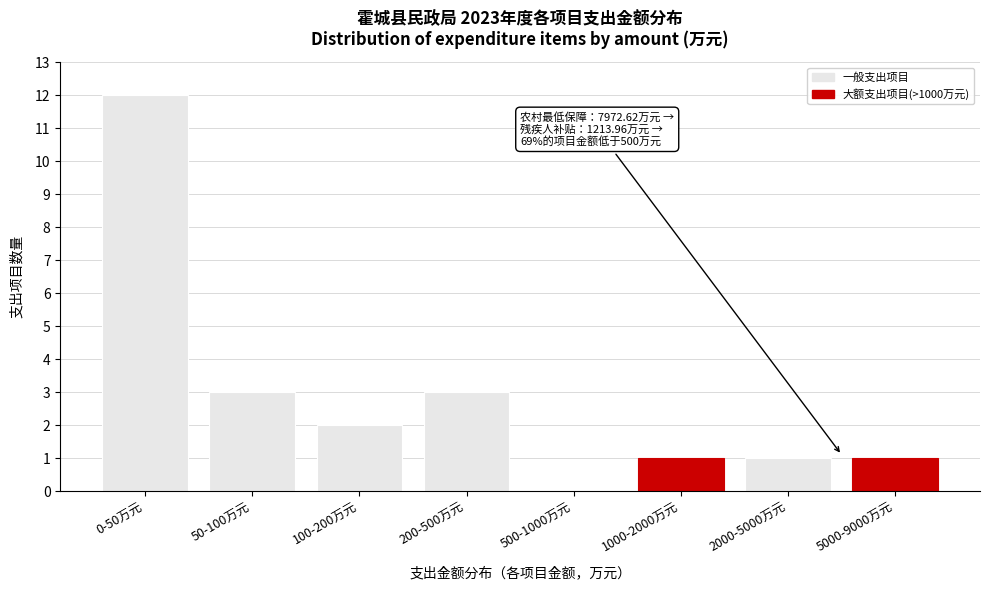

Reading left to right, extract all data points from this chart.

0-50万元=12	50-100万元=3	100-200万元=2	200-500万元=3	500-1000万元=0	1000-2000万元=1	2000-5000万元=1	5000-9000万元=1